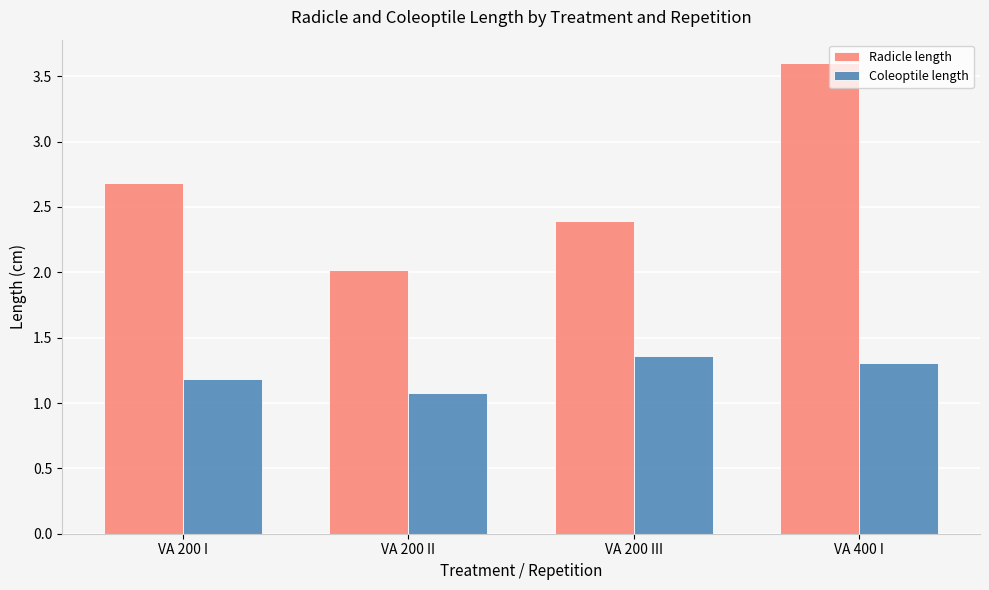

Read the Radicle length value at VA 200 I.

2.7